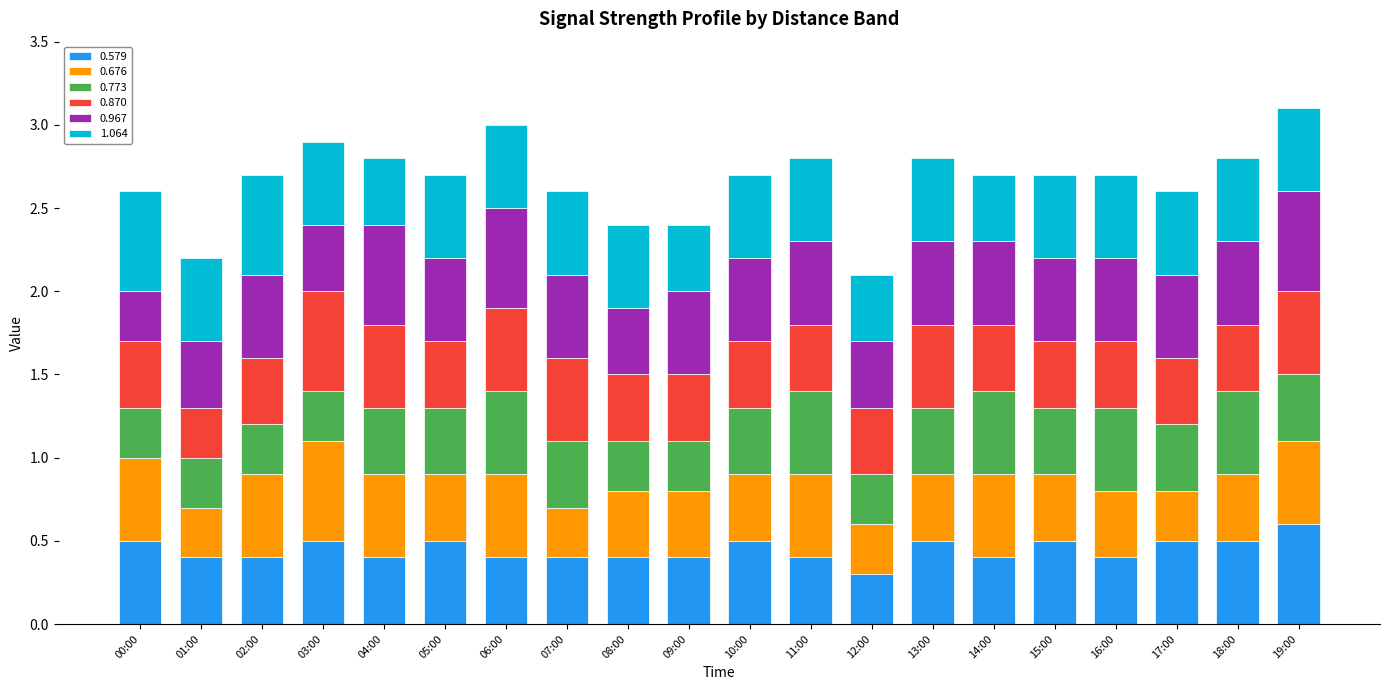

What is the total value across all series at 14:00?

2.7